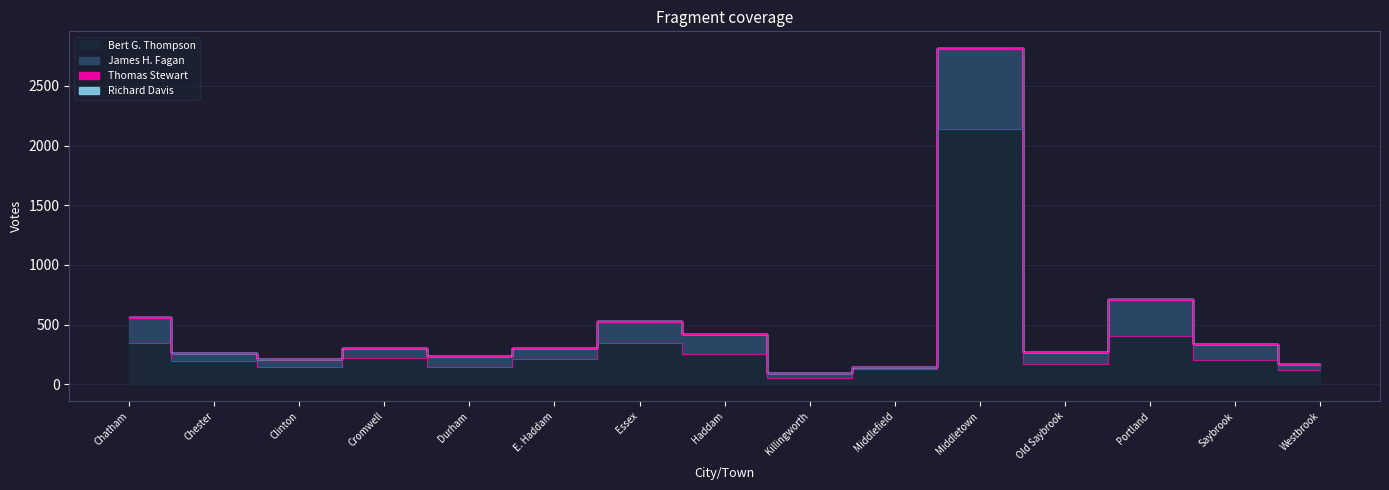

The value of James H. Fagan at Middlefield is 19. True or false?

True